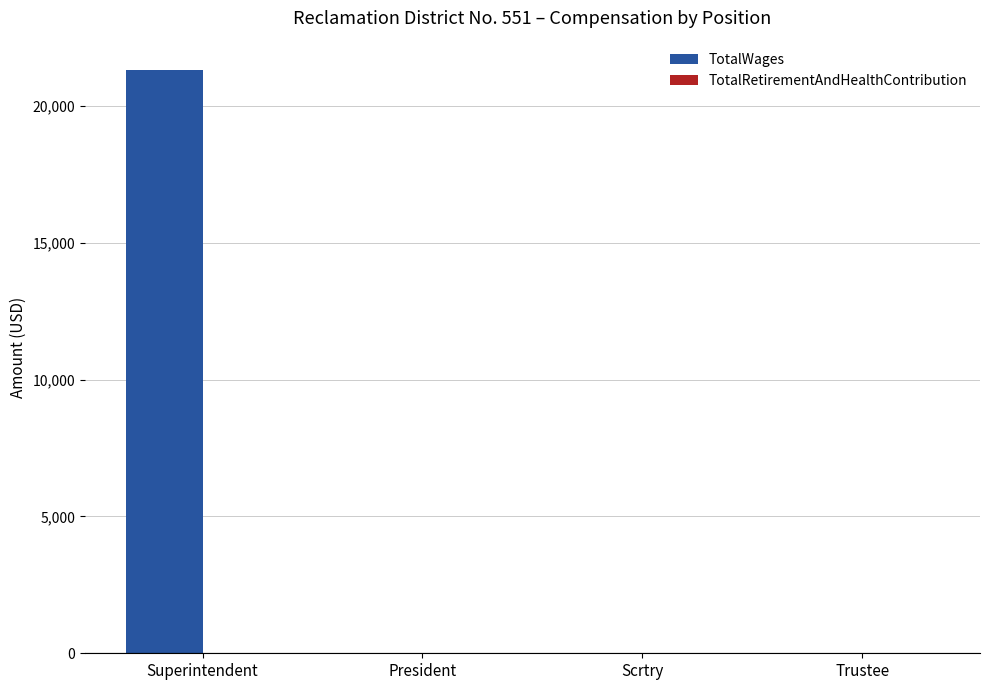

What is the maximum value shown in the chart?

21323